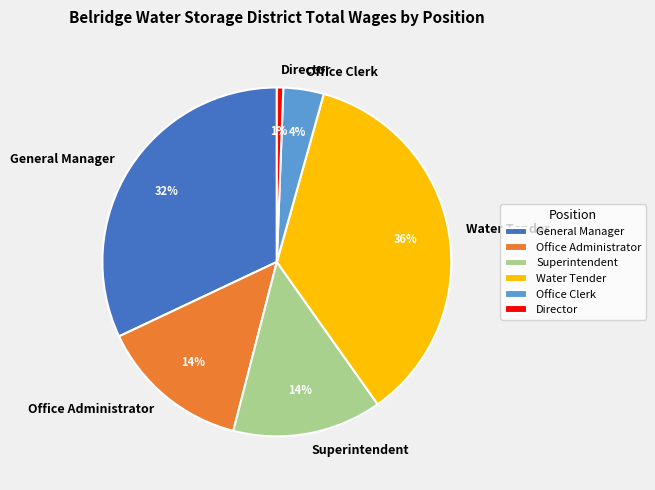

Count the number of slices in the pie.

6